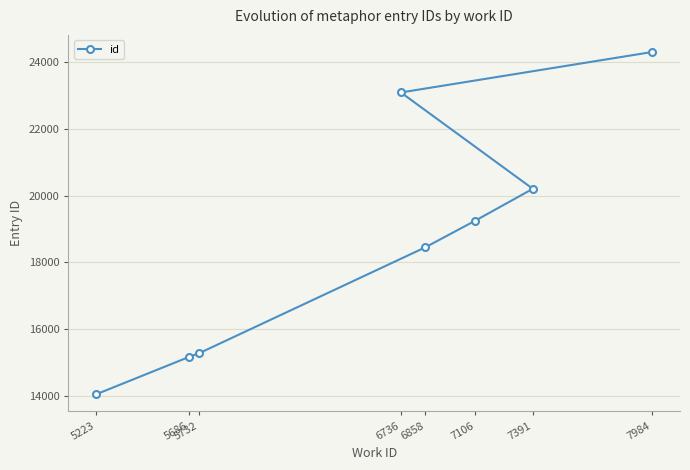

Is this an area chart (filled region under the line)?

No